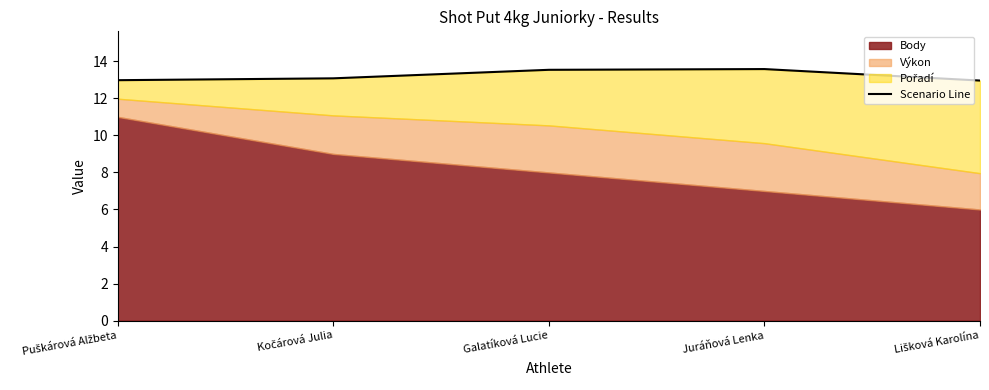

How many data points does each series have?

5